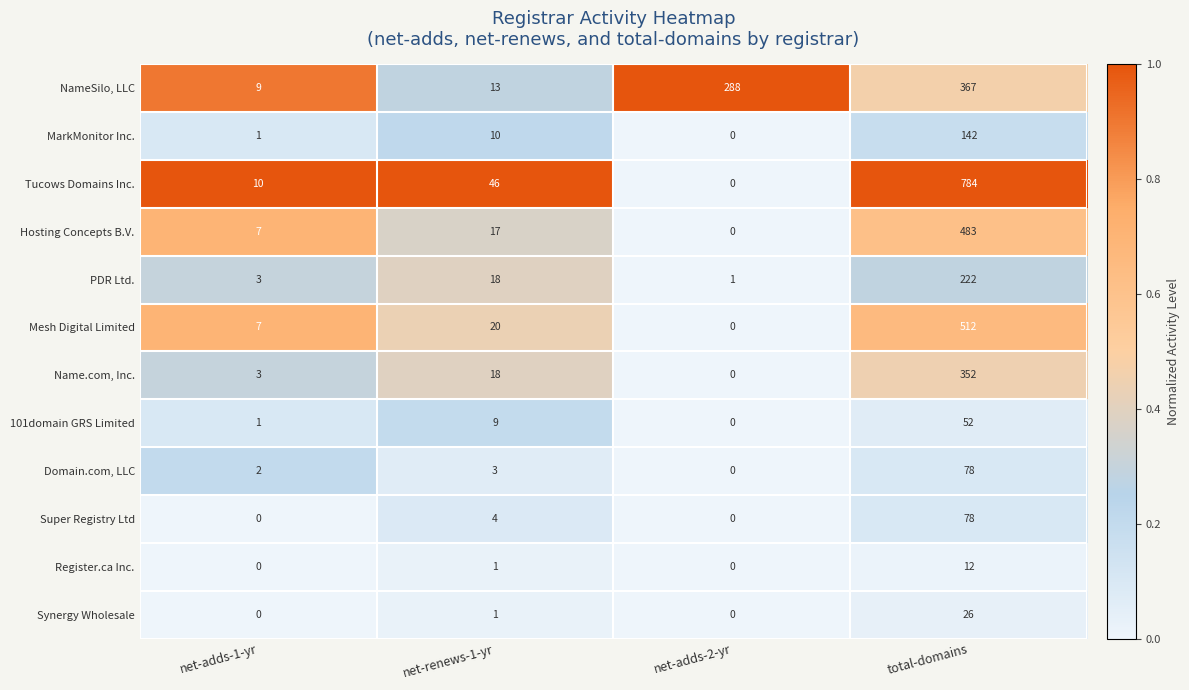

Which series has the largest total across all categories?

Tucows Domains Inc.